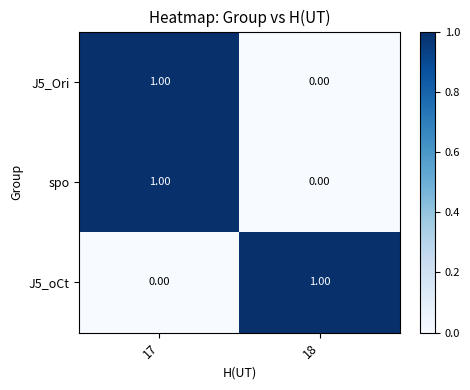

At which category is the sum across all series the highest?

17